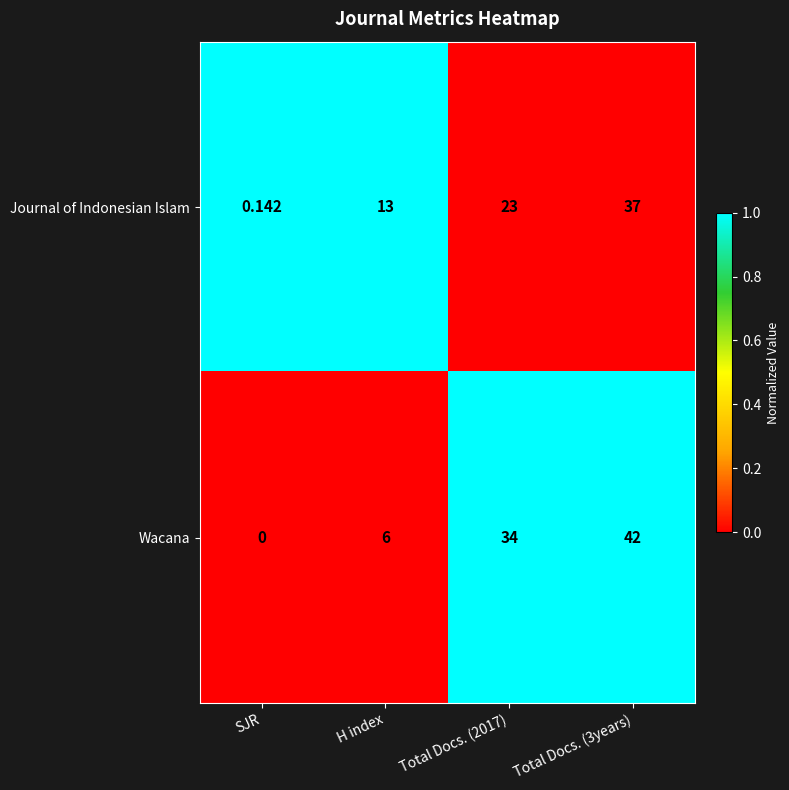

What is the total value across all series at Total Docs. (3years)?

79.0